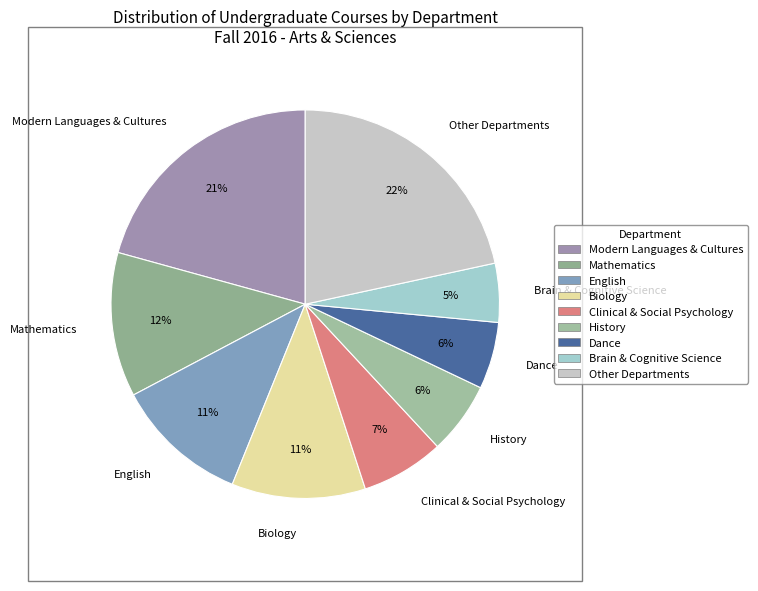

Approximately how many times larger is the value at Clinical & Social Psychology compared to Other Departments?

0.3